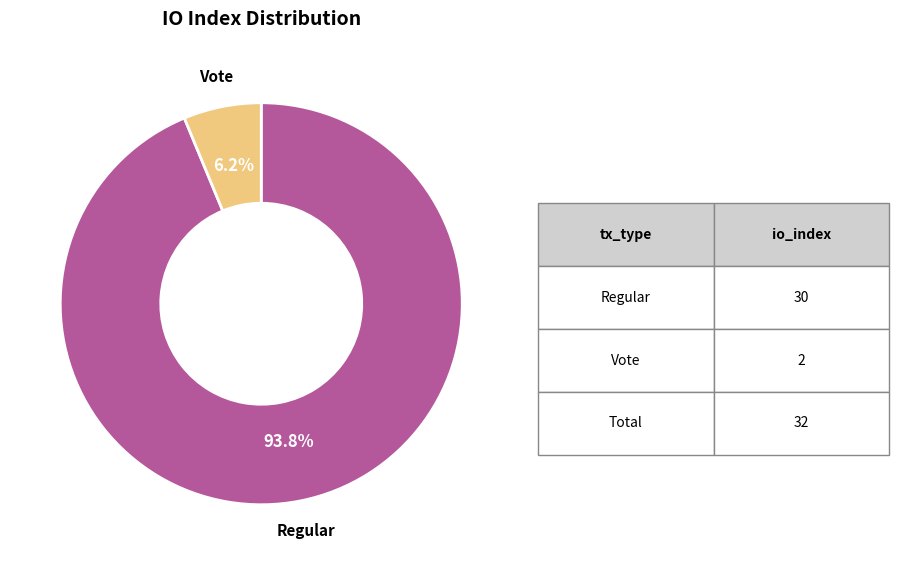

Which category has the smallest portion of the pie?

Vote